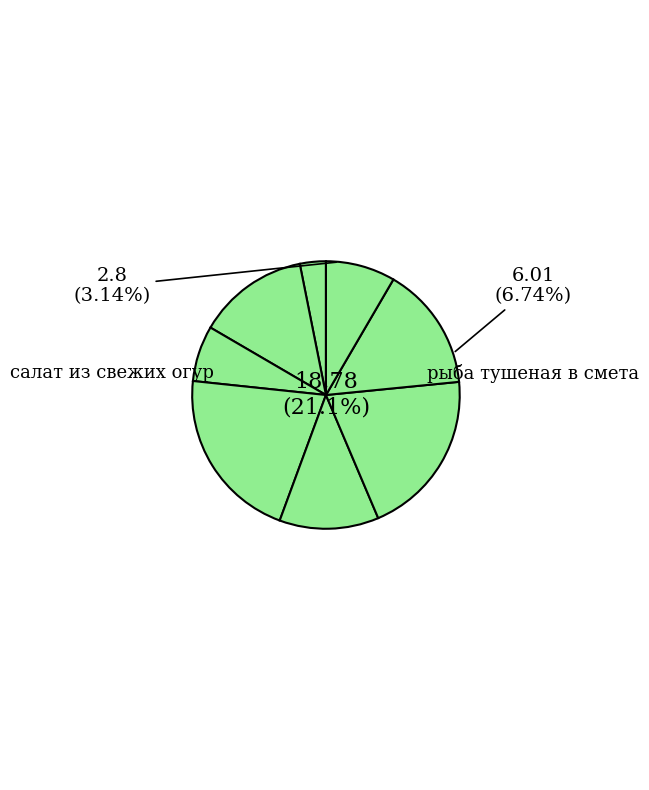

Is it true that мандарин is 8% of the pie?

True